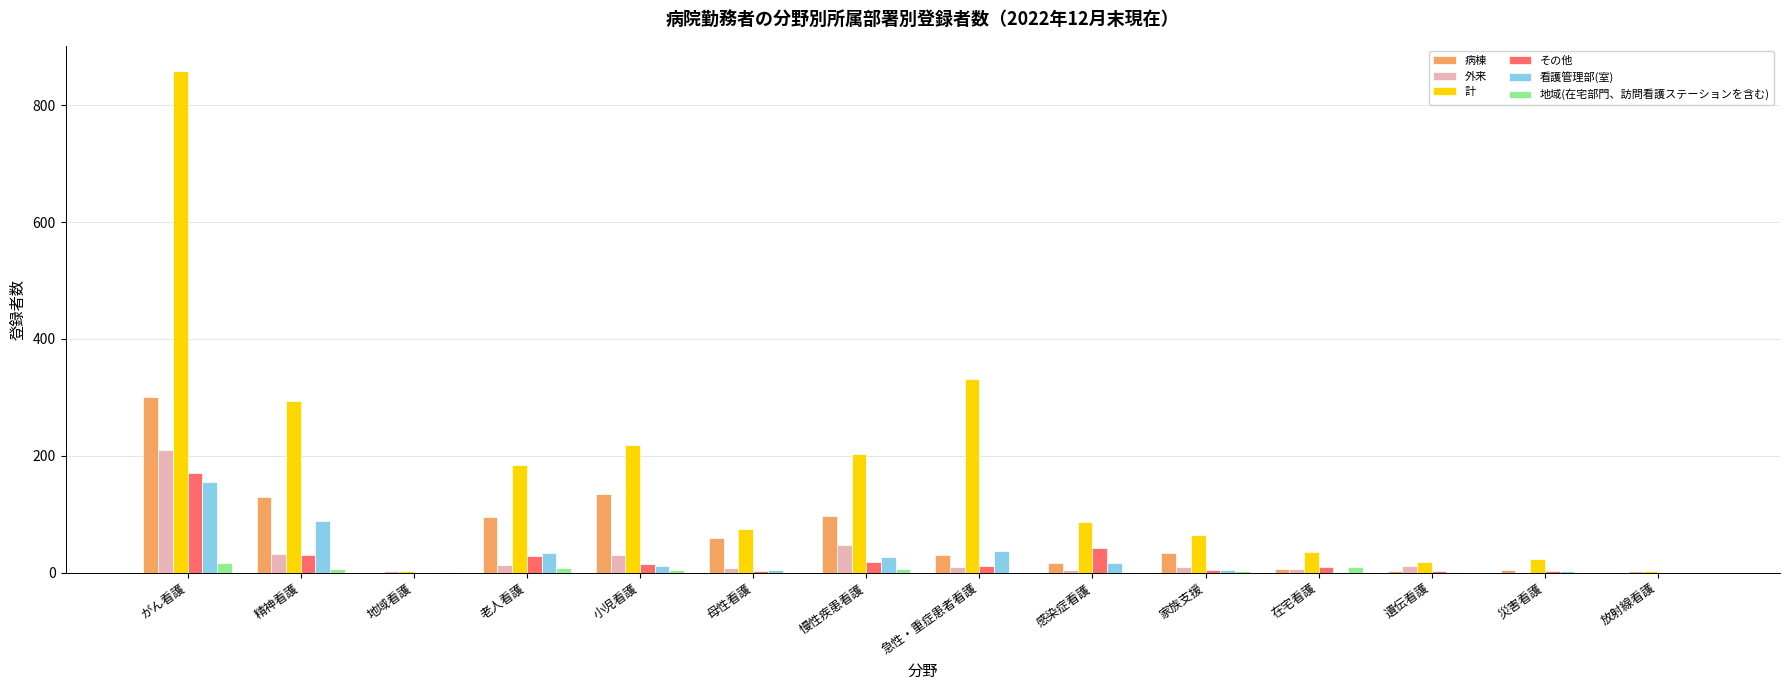

Which series has the largest total across all categories?

計